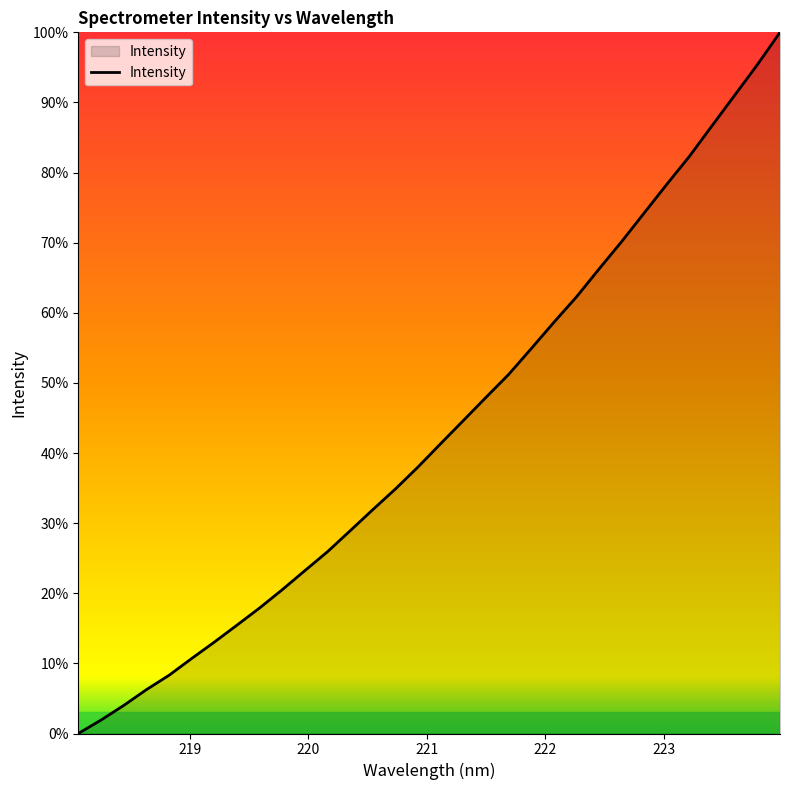

Rank the categories by value from lowest to highest.

218.0596, 218.2508, 218.442, 218.6332, 218.8244, 219.0156, 219.2067, 219.3979, 219.589, 219.7801, 219.9712, 220.1623, 220.3533, 220.5444, 220.7354, 220.9264, 221.1174, 221.3083, 221.4993, 221.6902, 221.8812, 222.0721, 222.263, 222.4538, 222.6447, 222.8355, 223.0264, 223.2172, 223.408, 223.5987, 223.7895, 223.9802